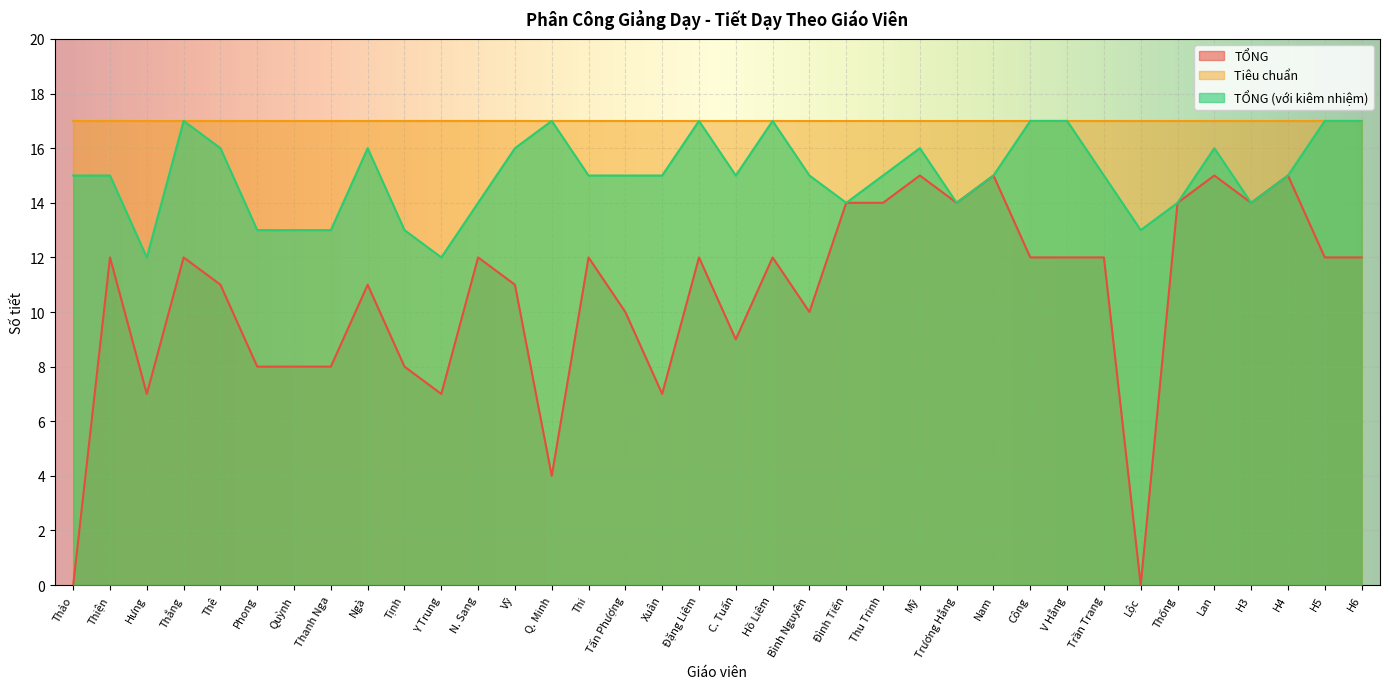

At which category does TỔNG reach its first local peak?

Thiện